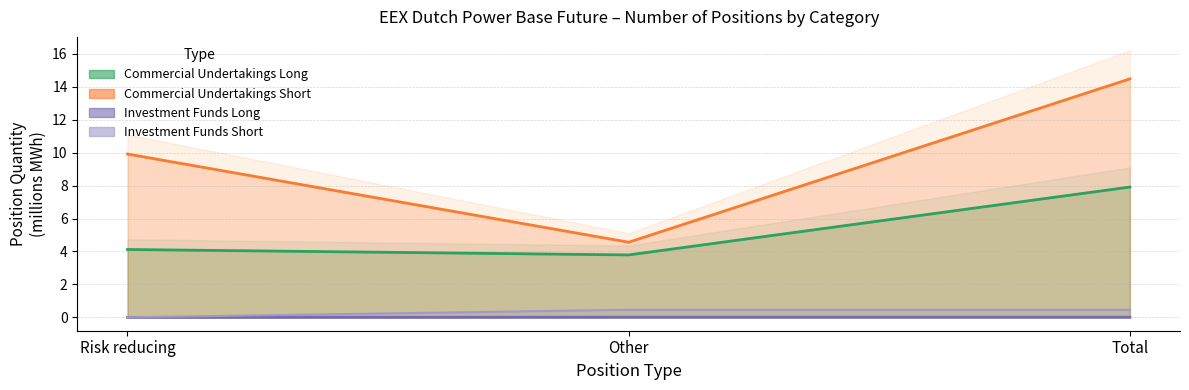

The Commercial Undertakings Long series shows 2.4 at Other. True or false?

False